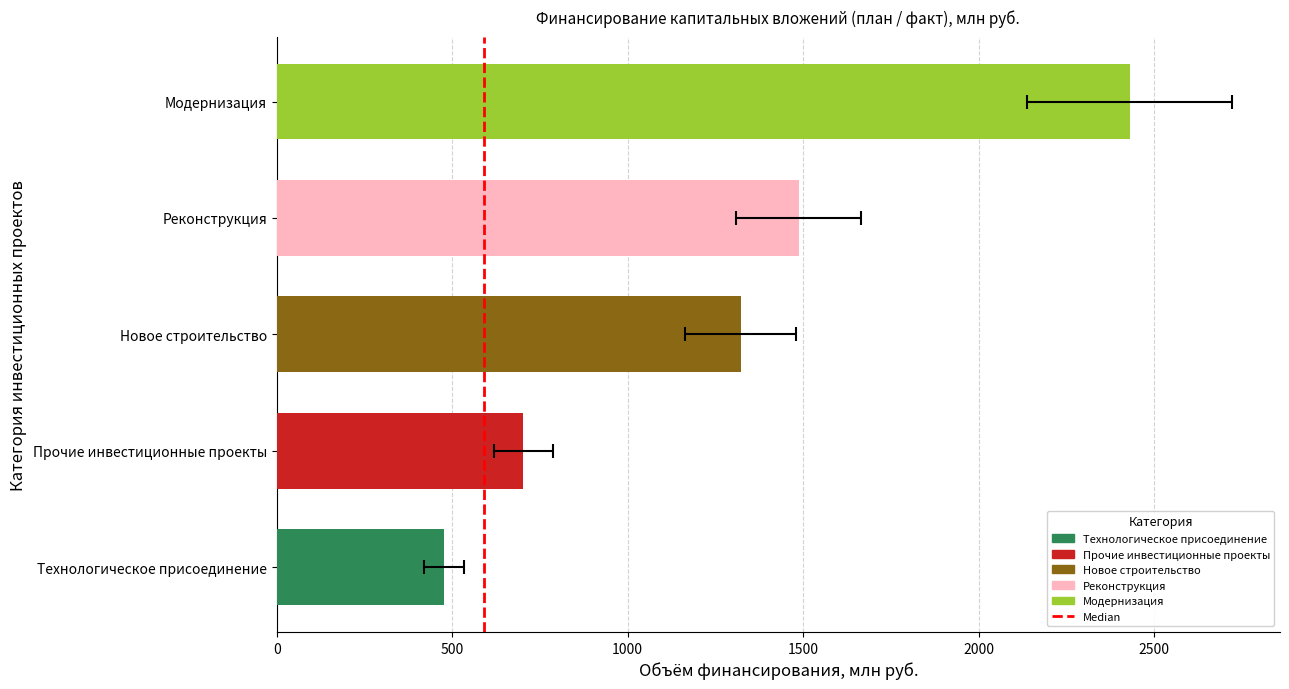

What is the minimum value for План (общий объем)?

477.4